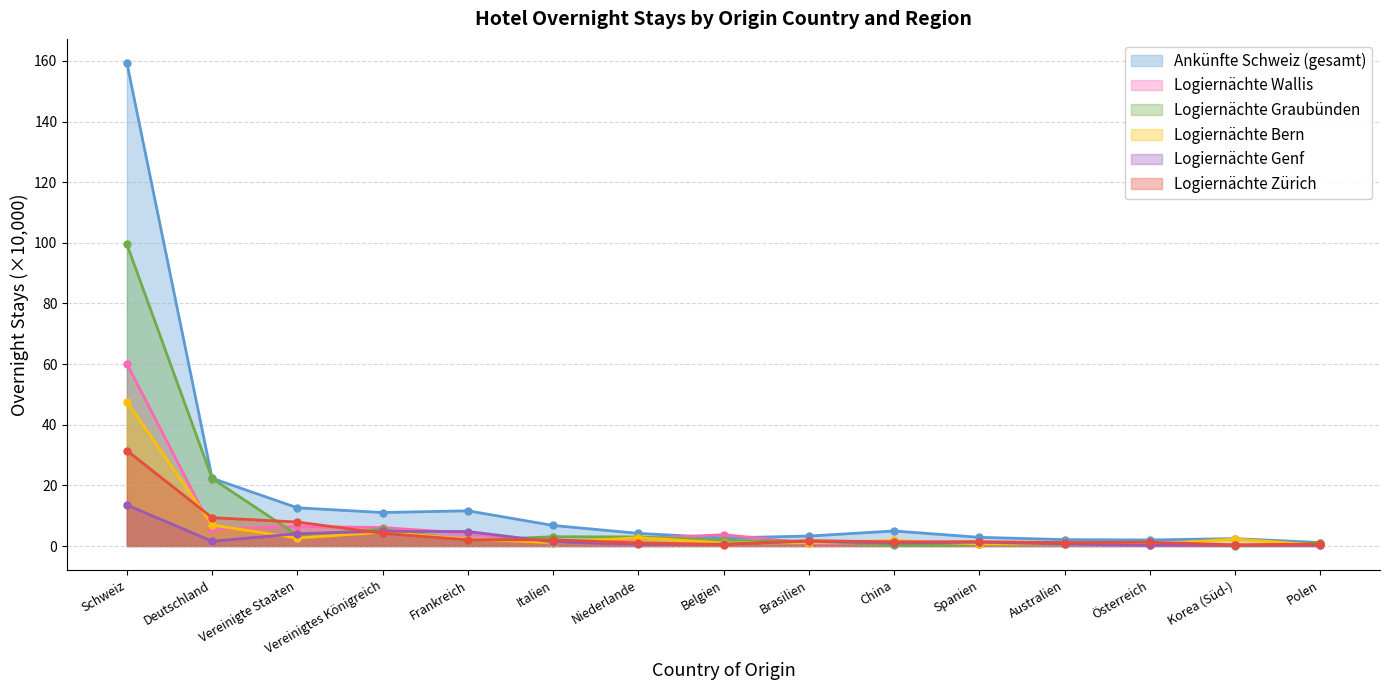

True or false: Logiernächte Bern has more than 0 interior local peaks.

True